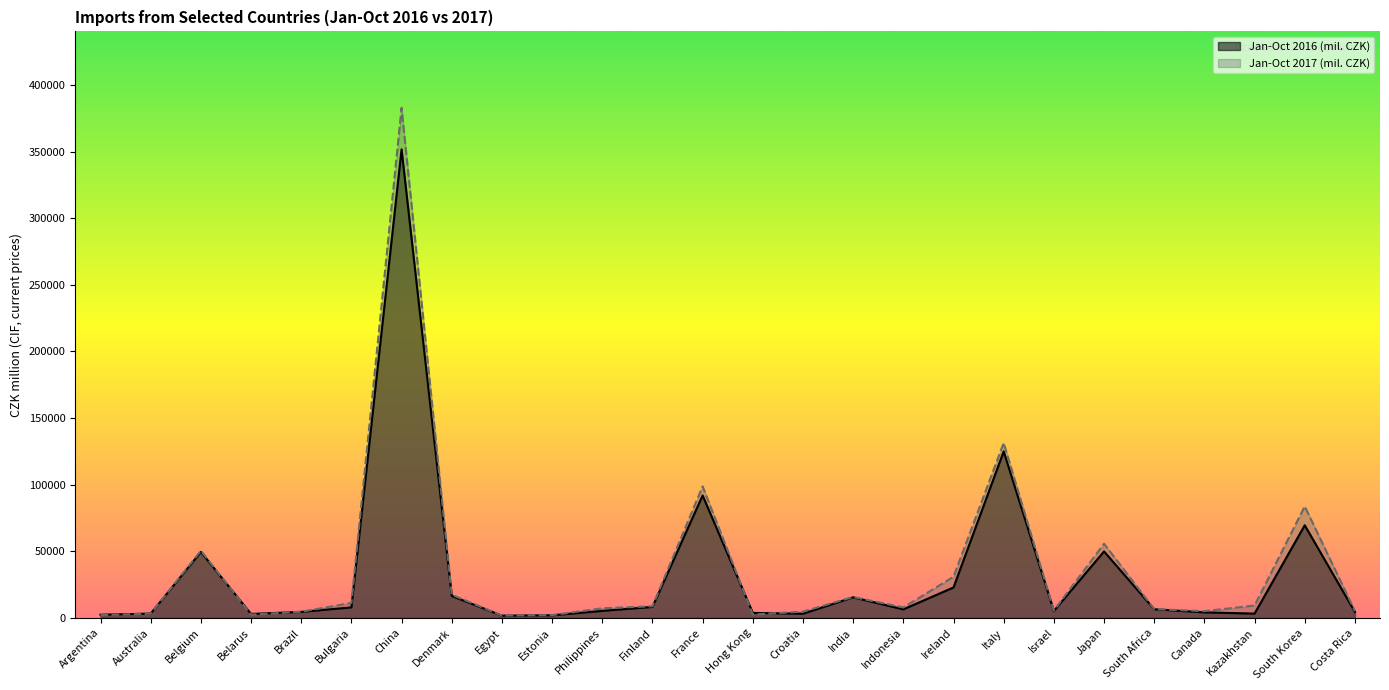

How many lines are shown in the chart?

2